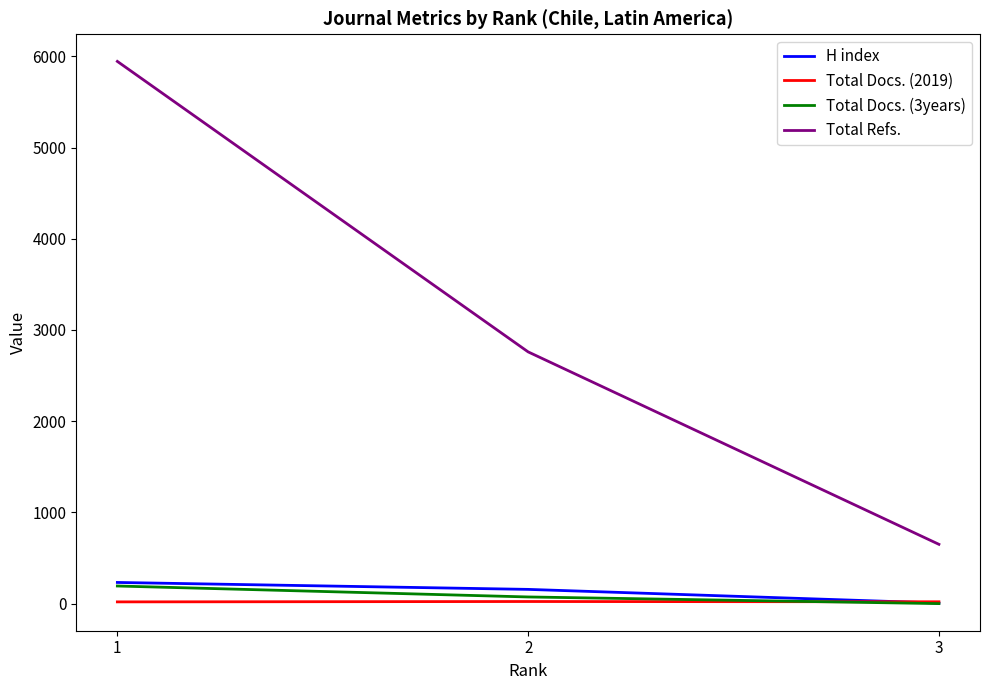

What is the difference between the maximum and minimum values in the H index series?

226